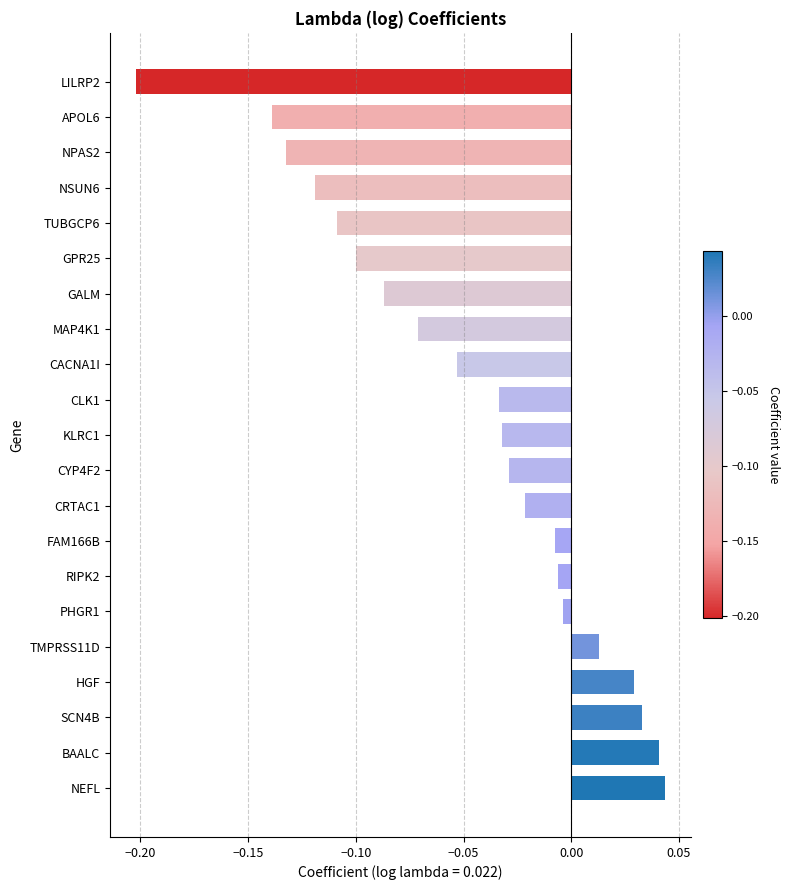

Which label corresponds to the largest value in the chart?

NEFL